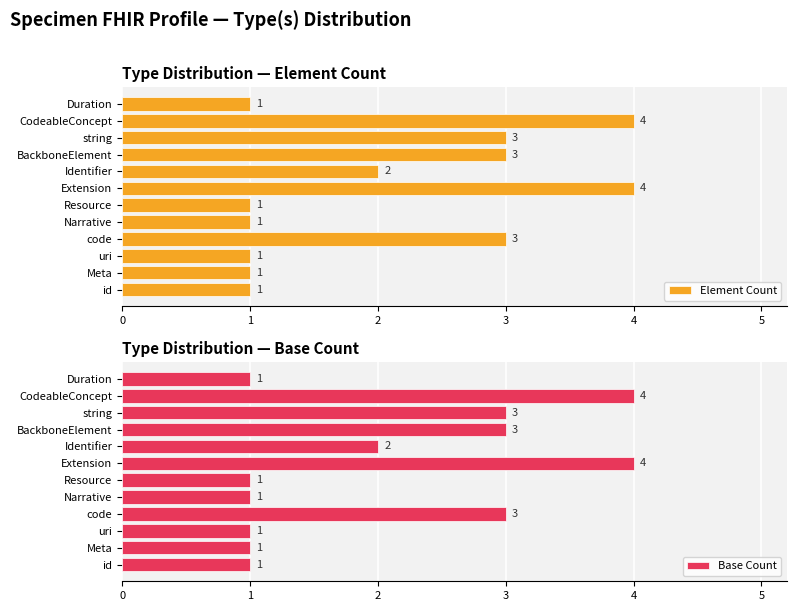

How many Element Count values are between 1 and 3?

10